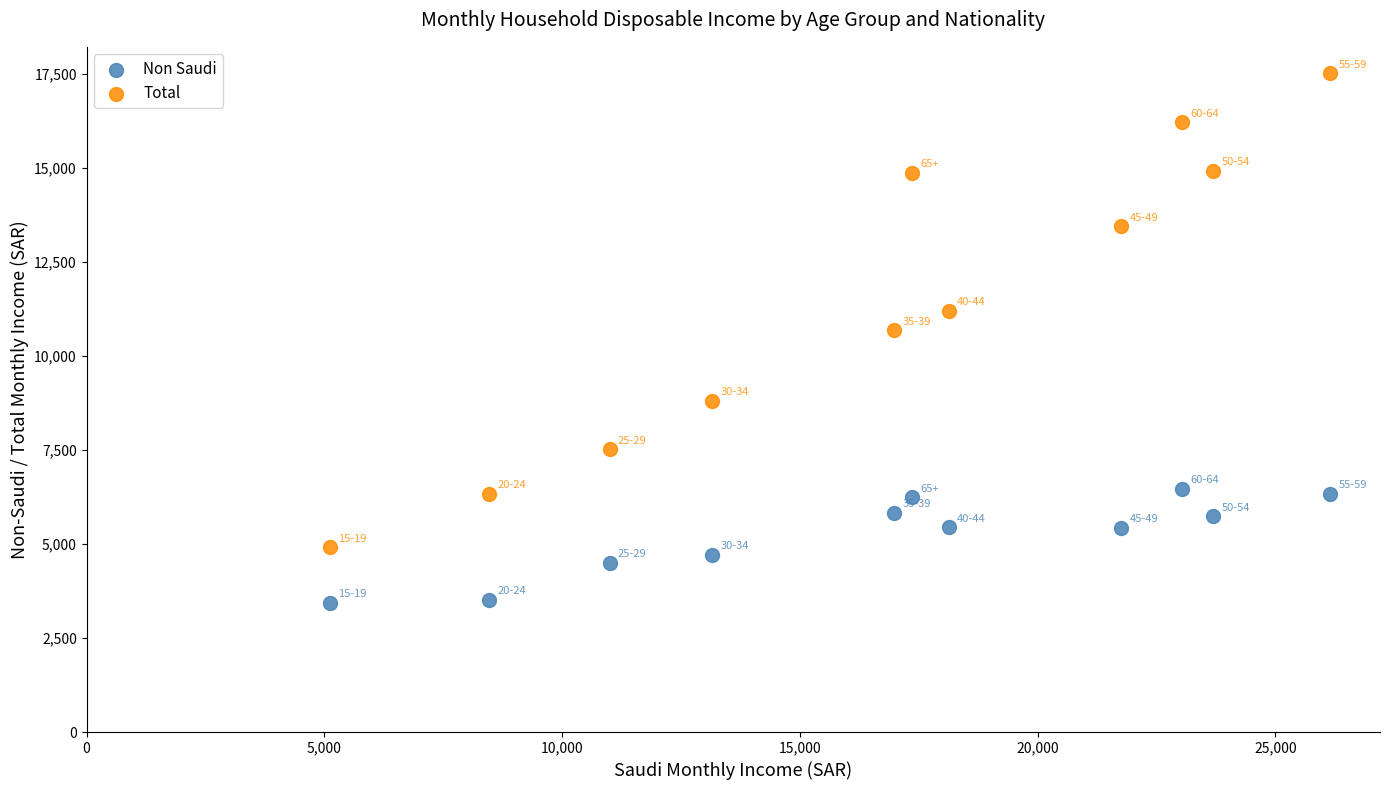

Across all data points, what is the range of X values (max minus min)?

21038